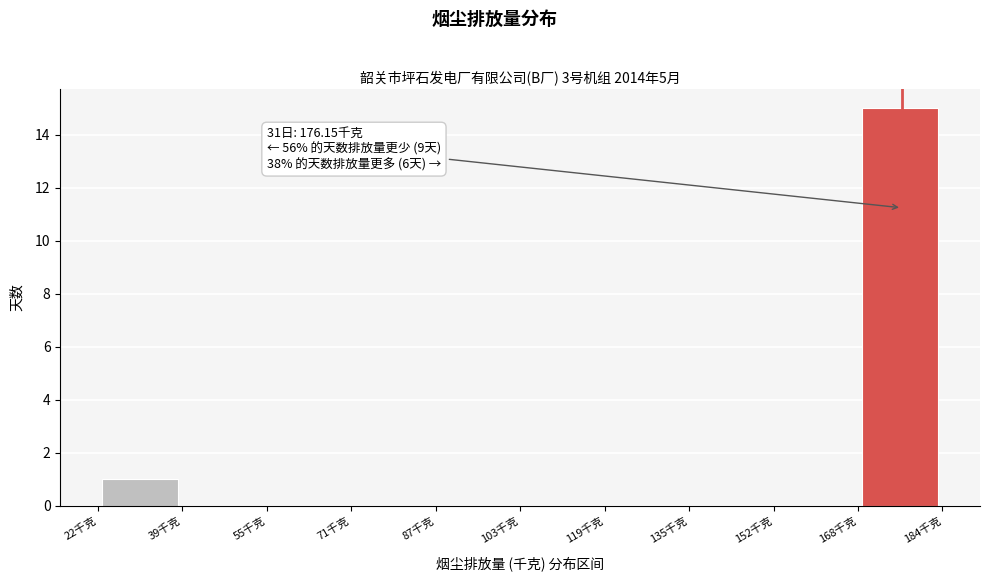

Over which range of the x-axis is the bar tallest?

168 to 184